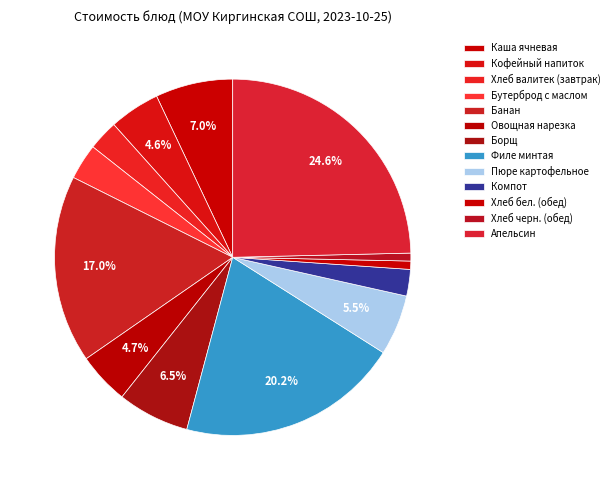

What percentage is the Кофейный напиток slice, to the nearest percent?

5%